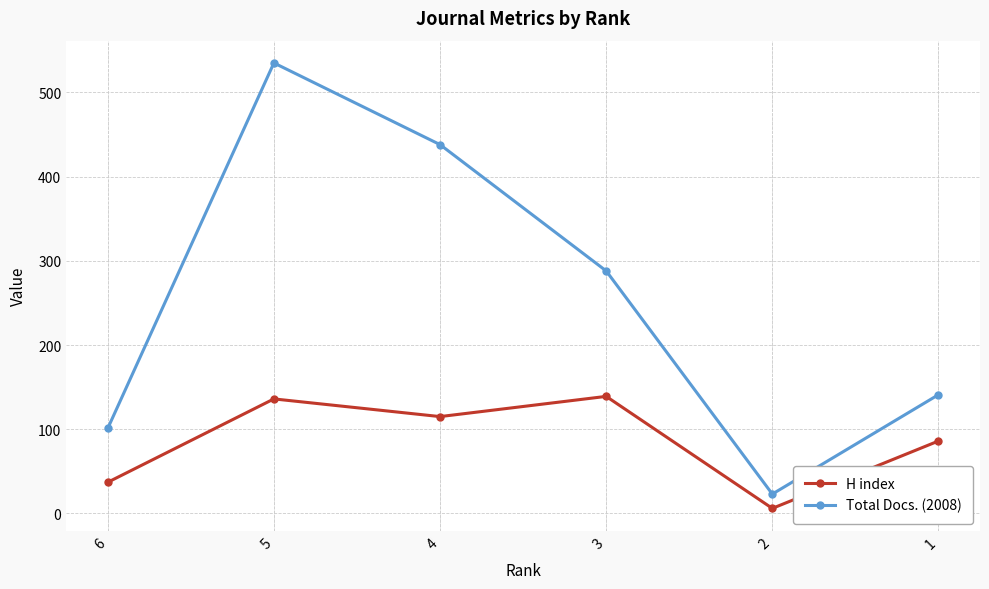

What is the value of the Total Docs. (2008) point at the 6th from the left?

141